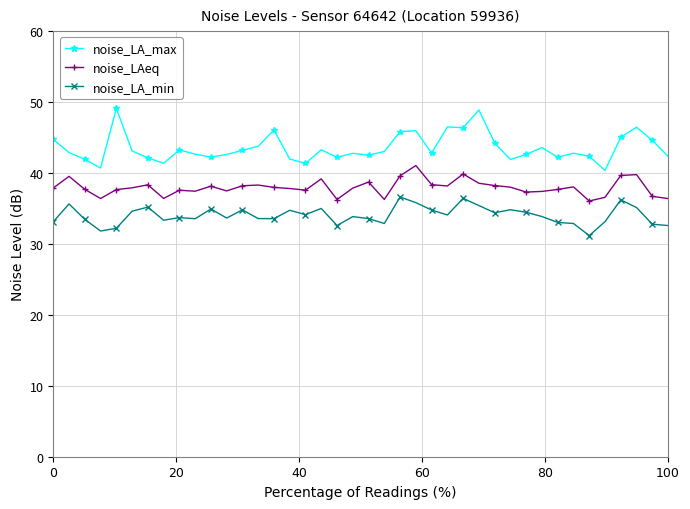

True or false: noise_LA_max and noise_LAeq cross at least once.

False